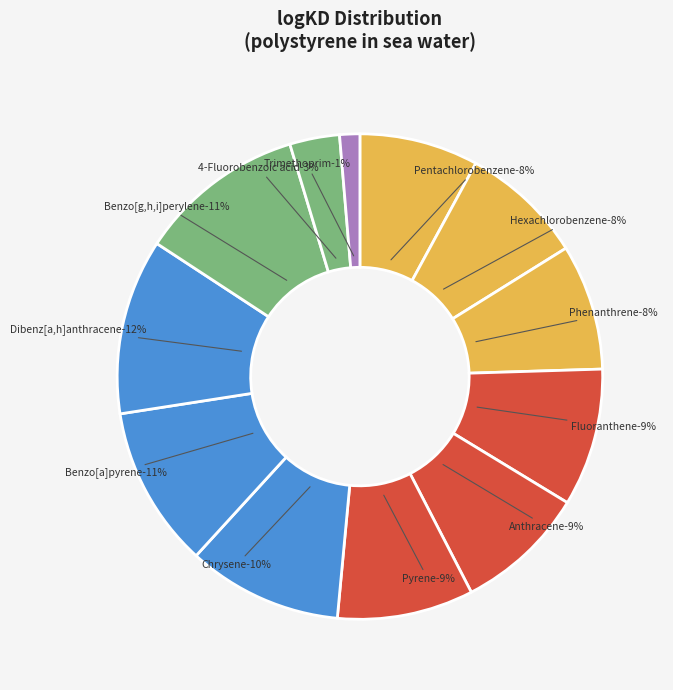

What percentage do Benzo[a]pyrene and Anthracene together represent?

19.5%